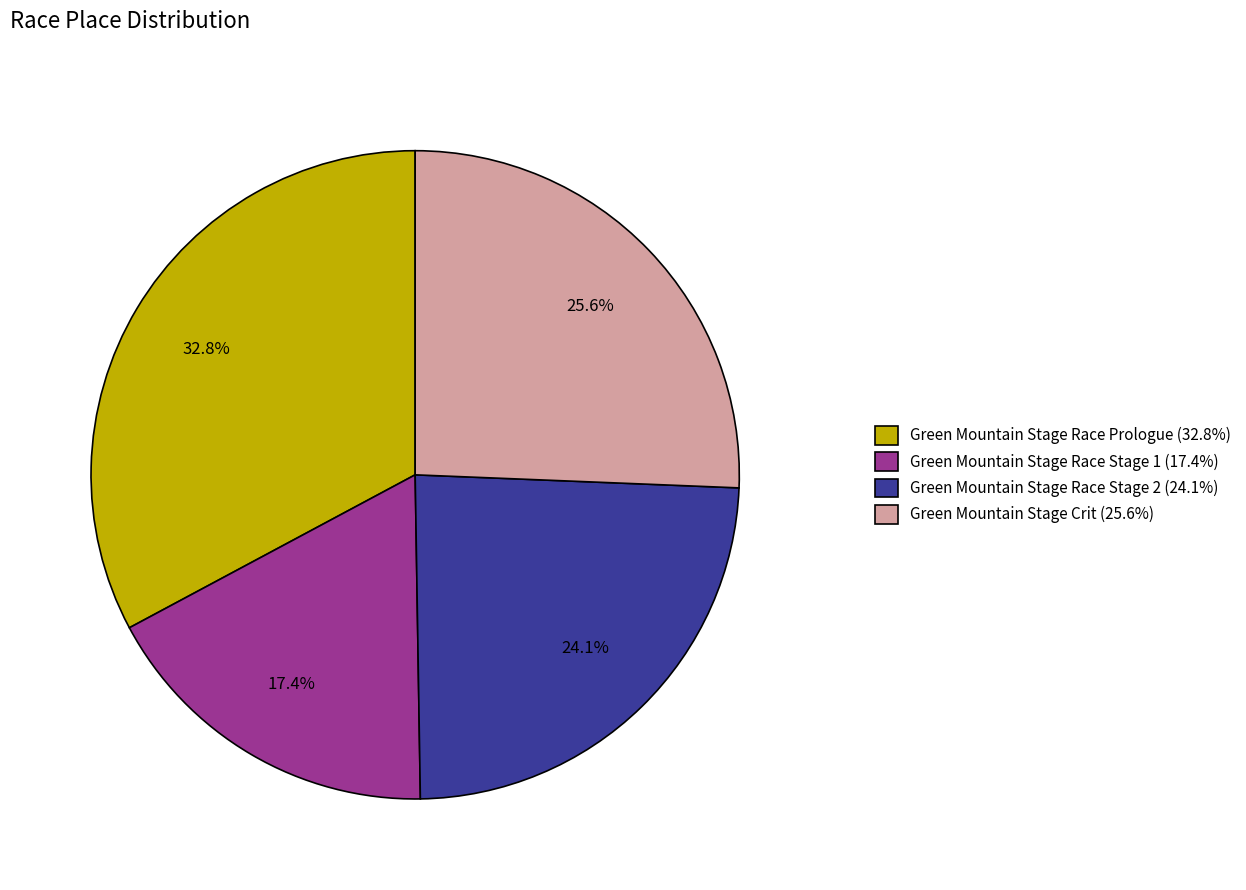

Approximately how many times larger is the value at Green Mountain Stage Race Prologue compared to Green Mountain Stage Race Stage 1?

1.9